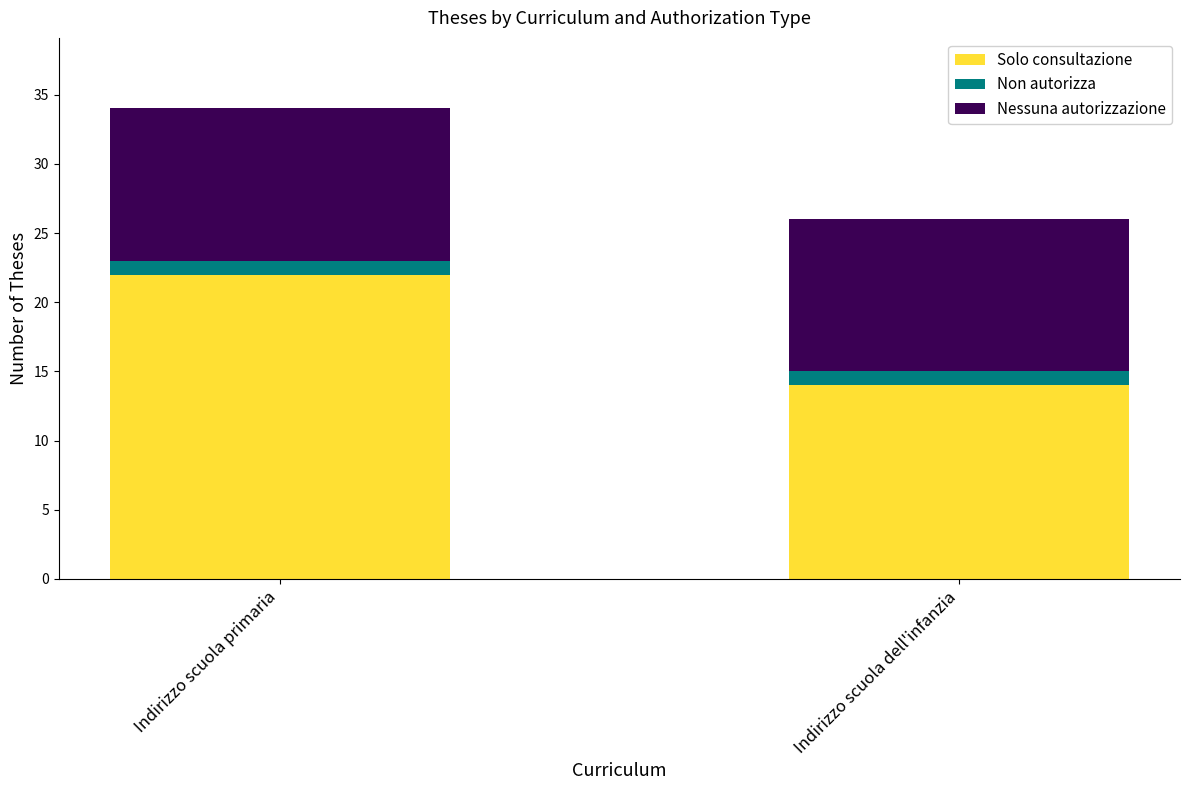

The Solo consultazione series shows 22 at Indirizzo scuola primaria. True or false?

True